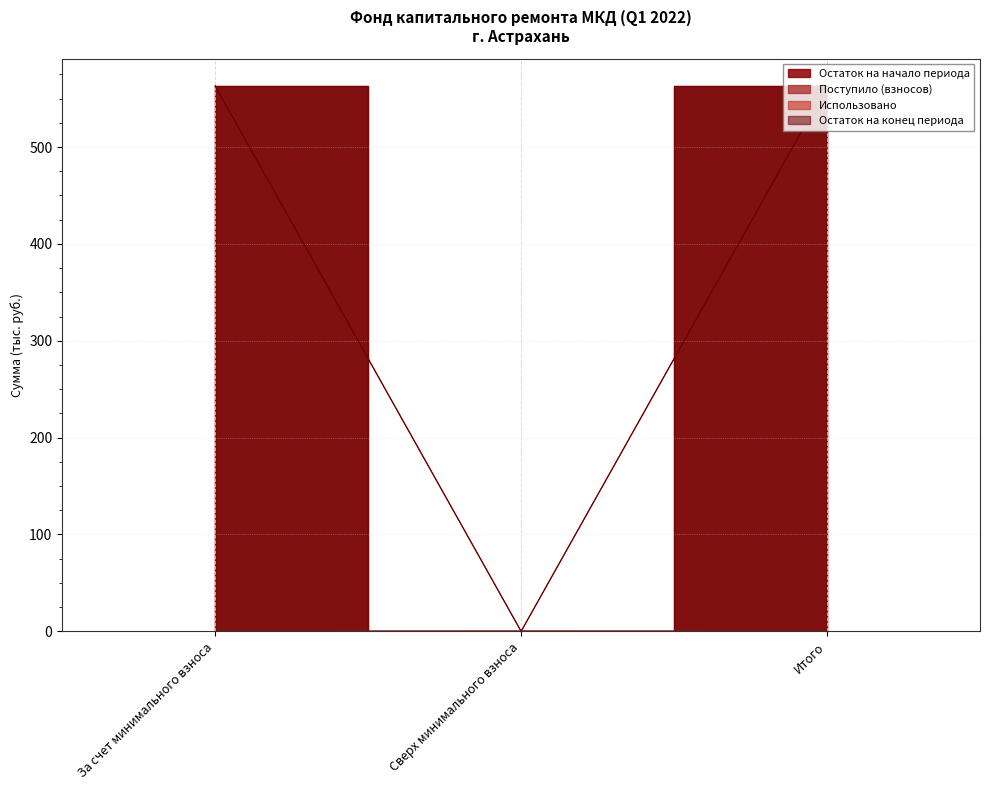

Which has a higher value, Итого or За счет минимального взноса?

Итого